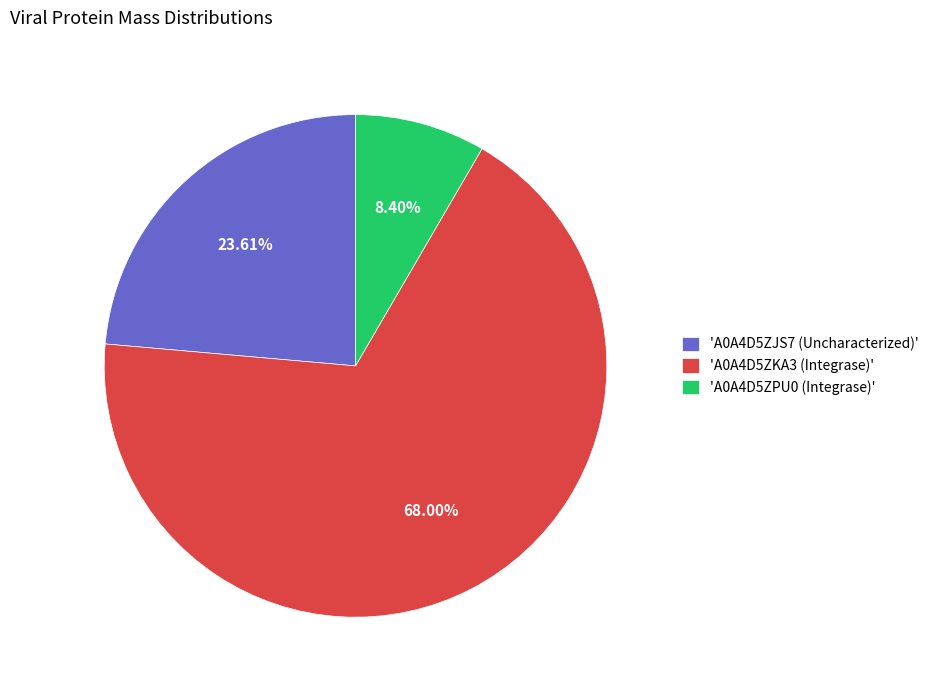

Which has a higher value, 'A0A4D5ZJS7 (Uncharacterized)' or 'A0A4D5ZPU0 (Integrase)'?

'A0A4D5ZJS7 (Uncharacterized)'